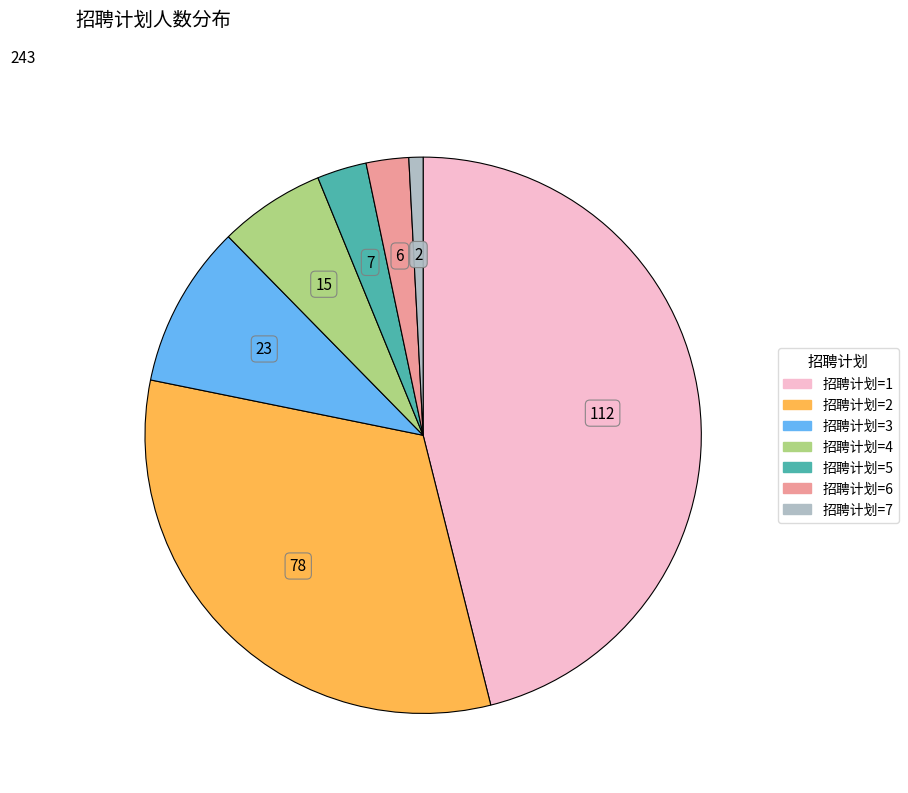

How many slices are in this pie chart?

7